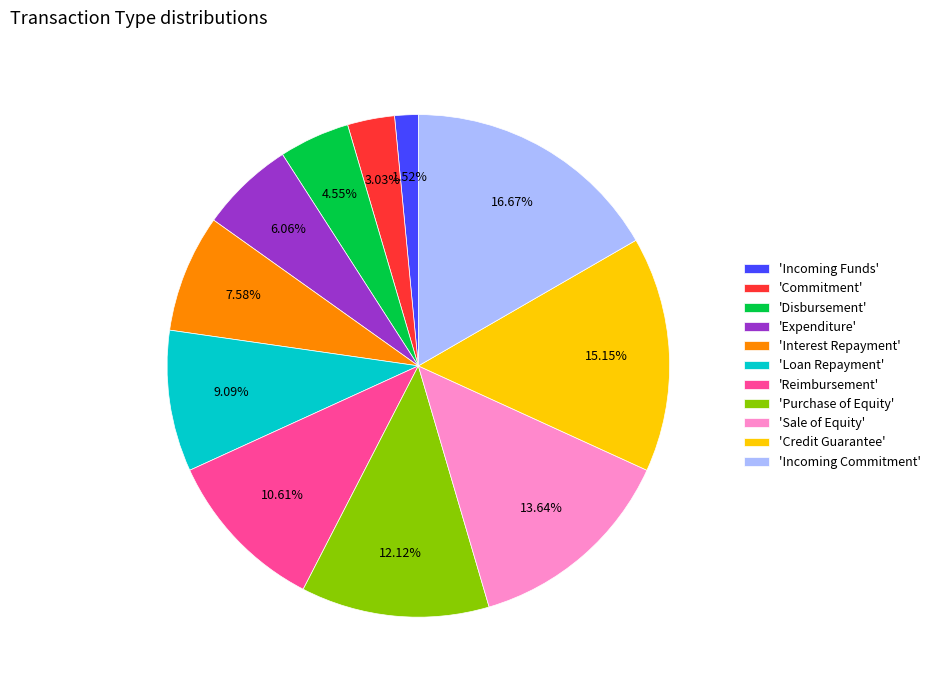

To the nearest percent, what is the difference between the largest and smallest slice percentages?

15%